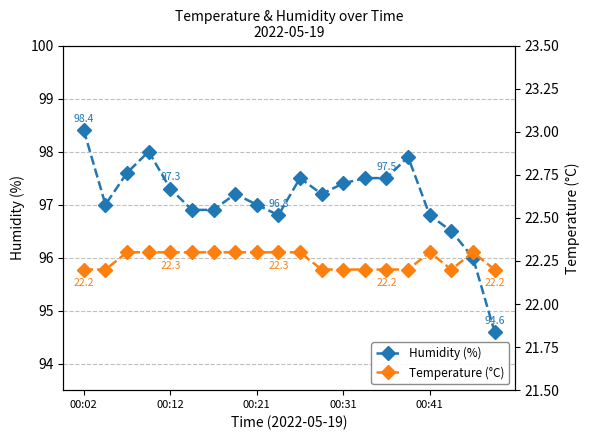

What is the sum of all Temperature (°C) values?

445.1